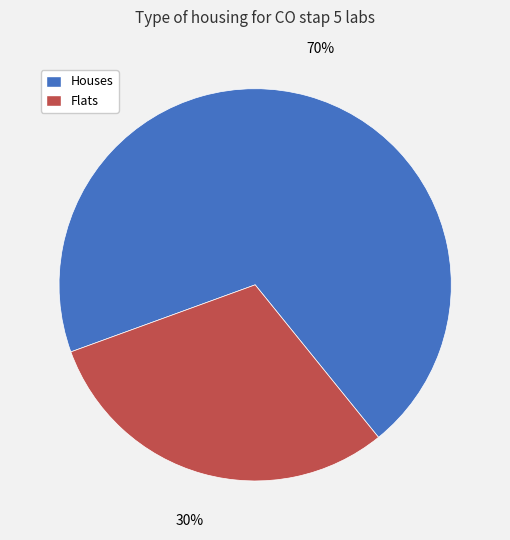

To the nearest percent, what is the average slice percentage?

50%